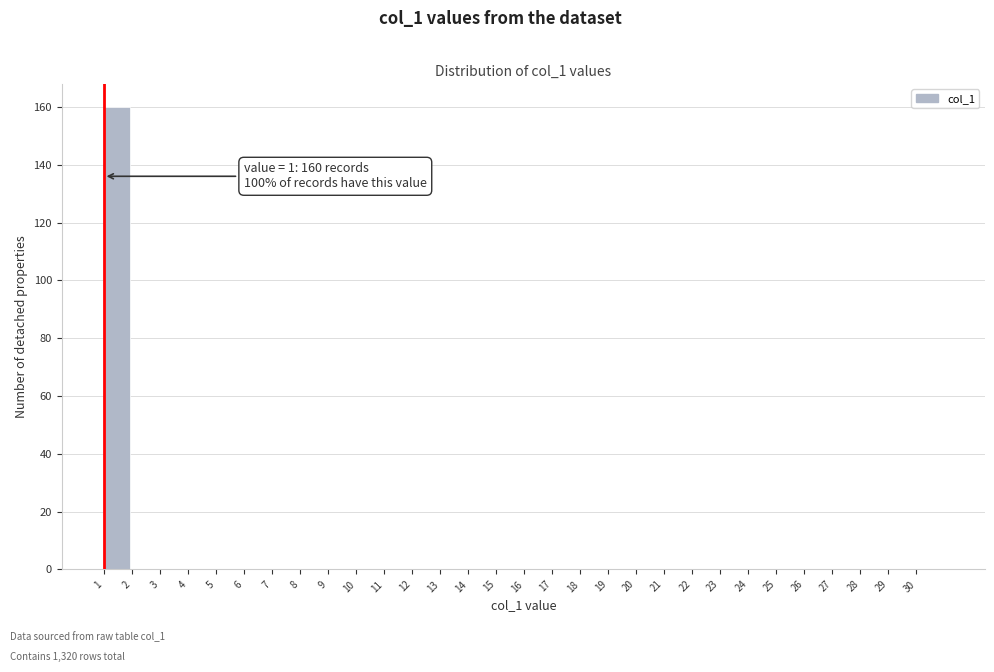

Over which range of the x-axis is the bar tallest?

1 to 2